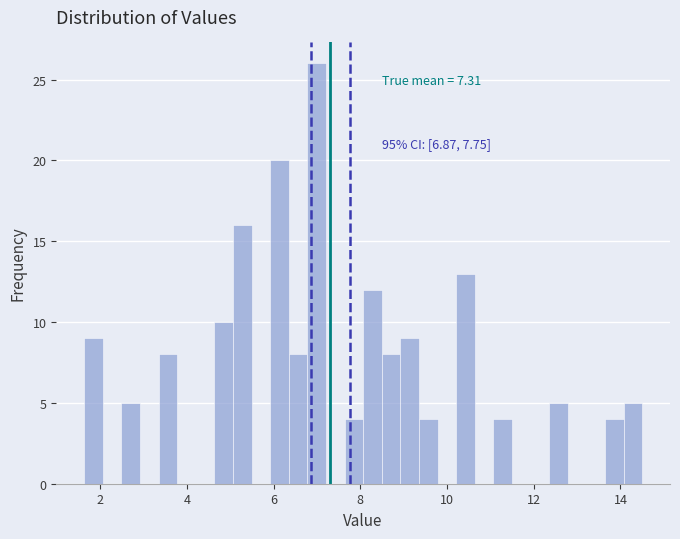

Read against the x-axis, roughly where is the centre of the tallest bar?

7.0